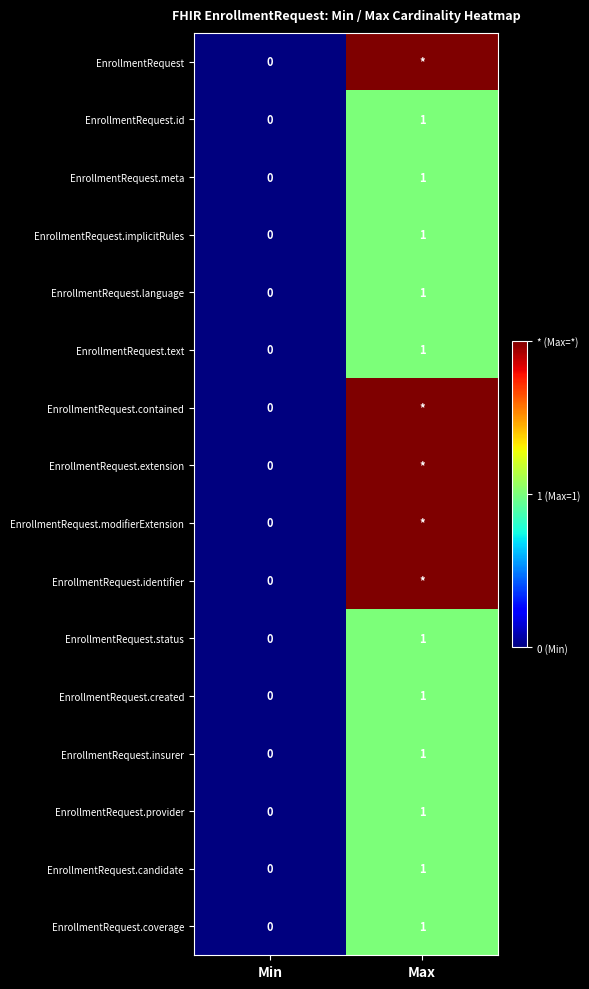

Is the value of EnrollmentRequest.provider at Max greater than the value of EnrollmentRequest.id at Min?

Yes